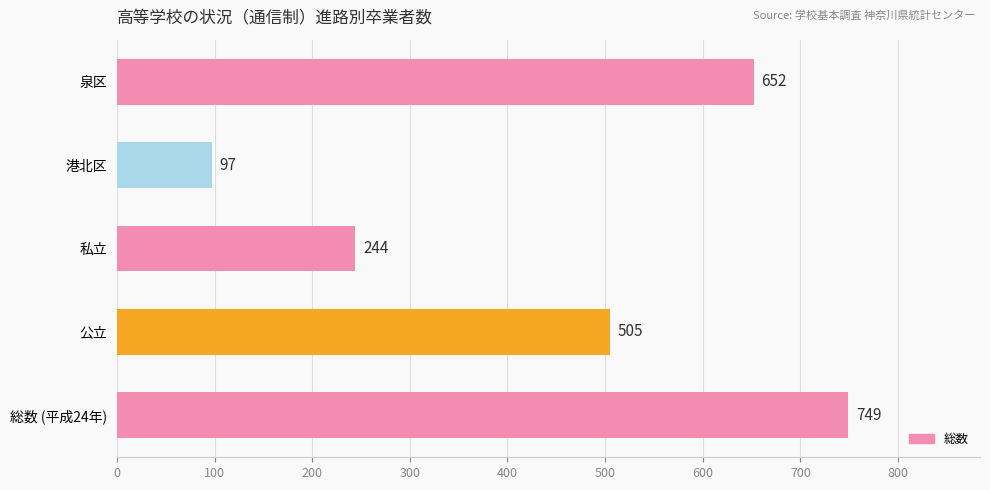

How many series are shown in this chart?

1